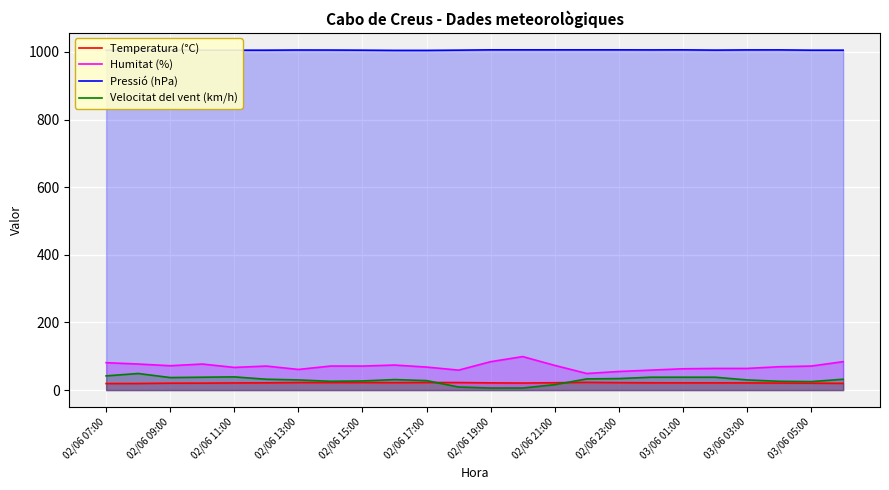

The Pressió (hPa) series shows 1529.4 at 02/06 11:00. True or false?

False